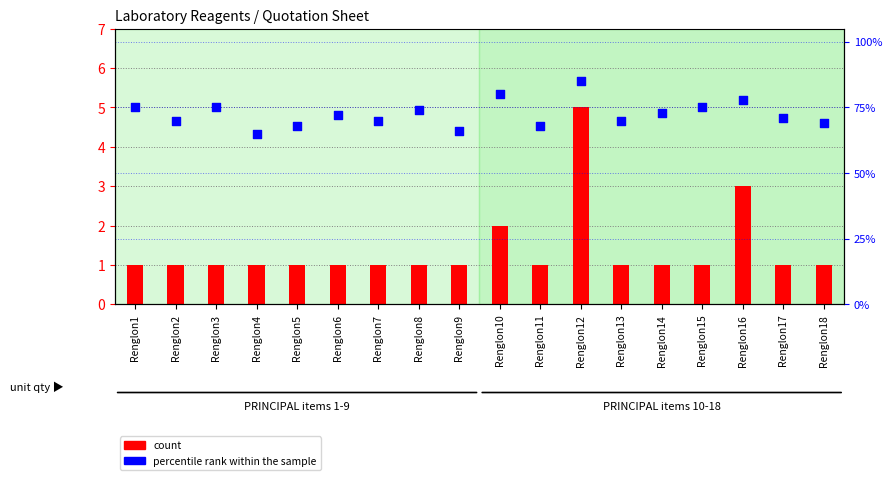

What is the total value across all series at Renglon9?

67